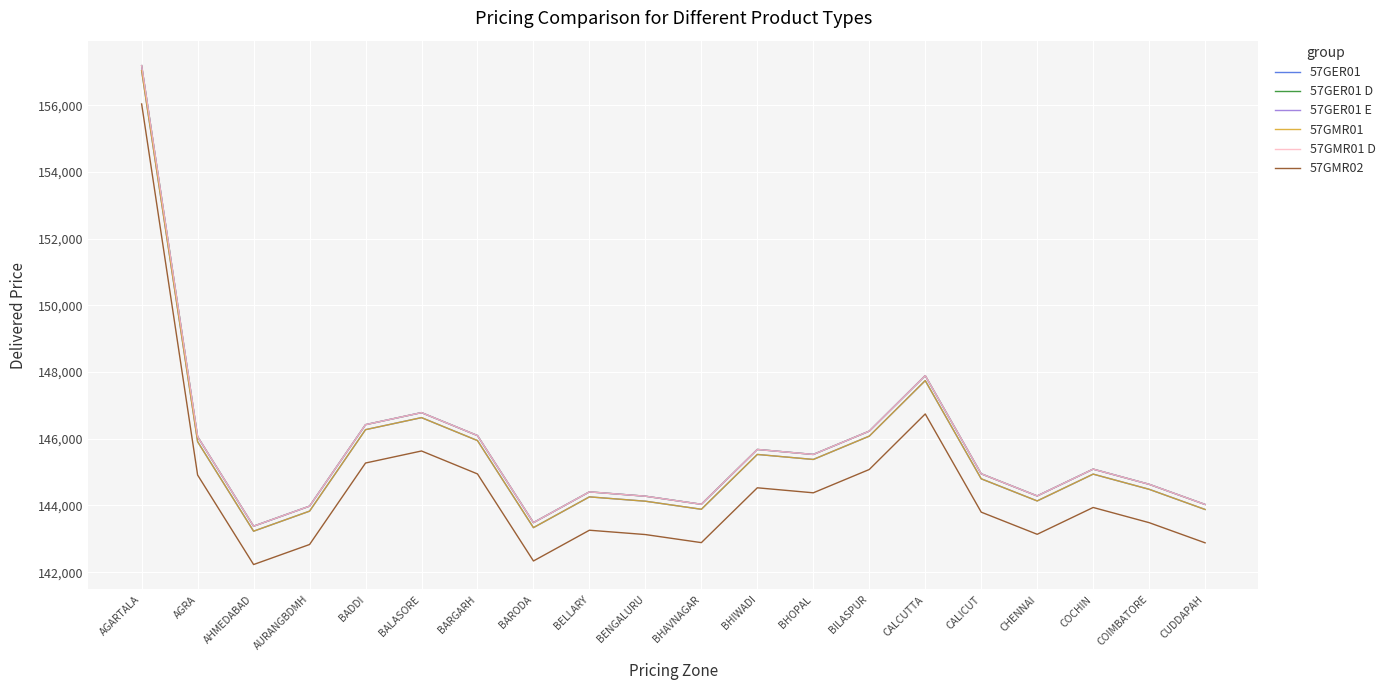

Rank the series by their maximum value, from lowest to highest.

57GMR02, 57GER01, 57GMR01, 57GER01 D, 57GER01 E, 57GMR01 D